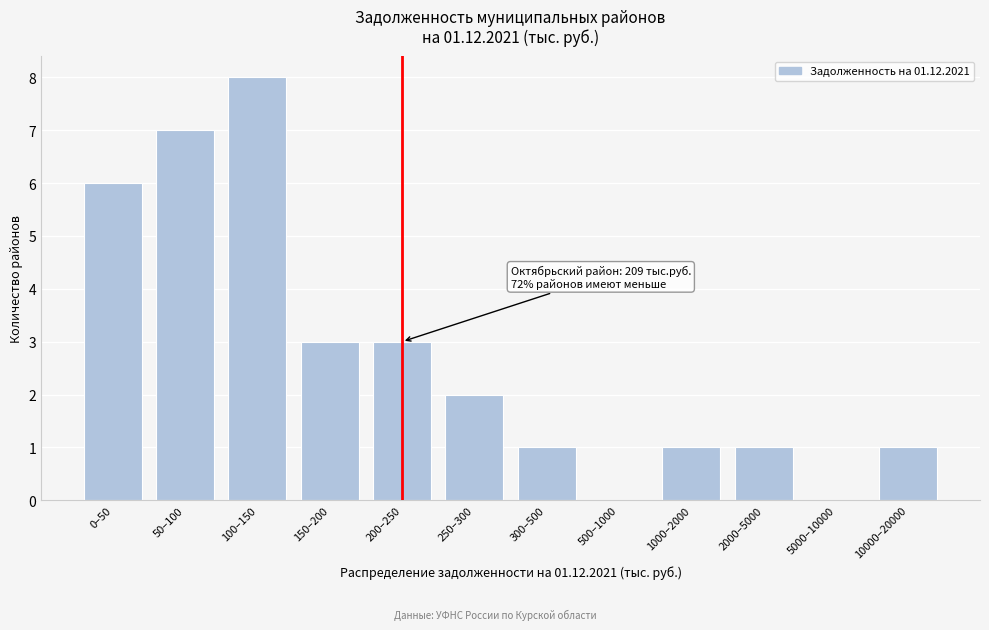

Reading left to right, transcribe all the data shown in this chart.

0–50=6	50–100=7	100–150=8	150–200=3	200–250=3	250–300=2	300–500=1	500–1000=0	1000–2000=1	2000–5000=1	5000–10000=0	10000–20000=1